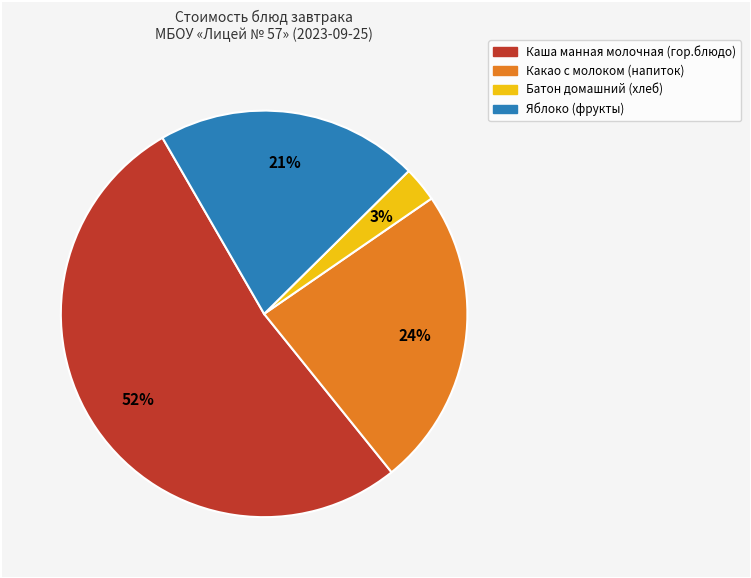

To the nearest percent, what portion does Яблоко (фрукты) represent?

21%